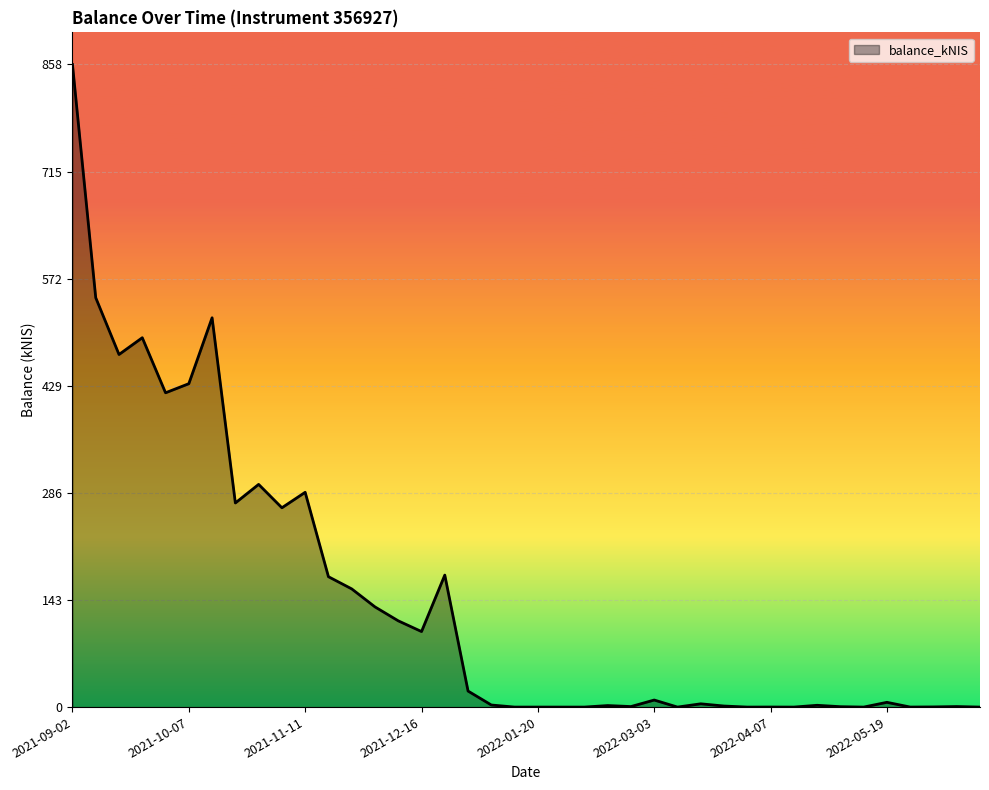

What is the difference between the maximum and minimum values?

857.8